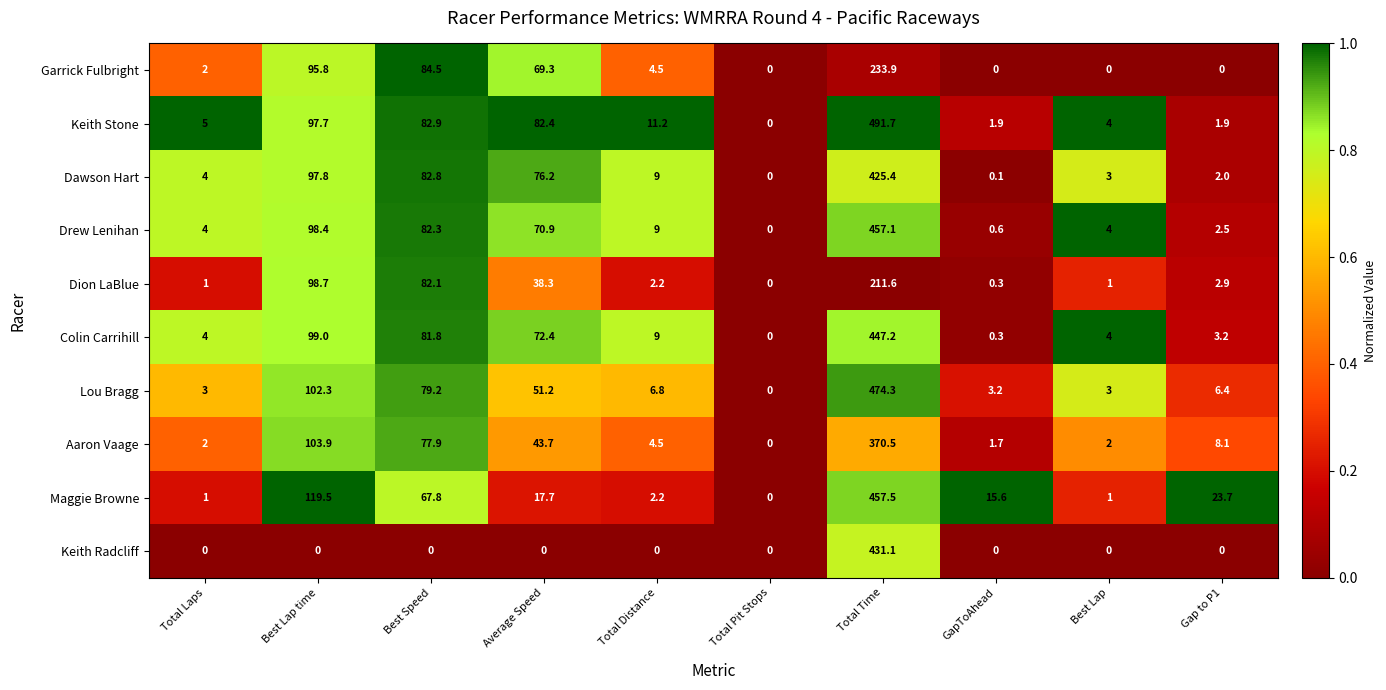

At which category is the sum across all series the highest?

Total Time